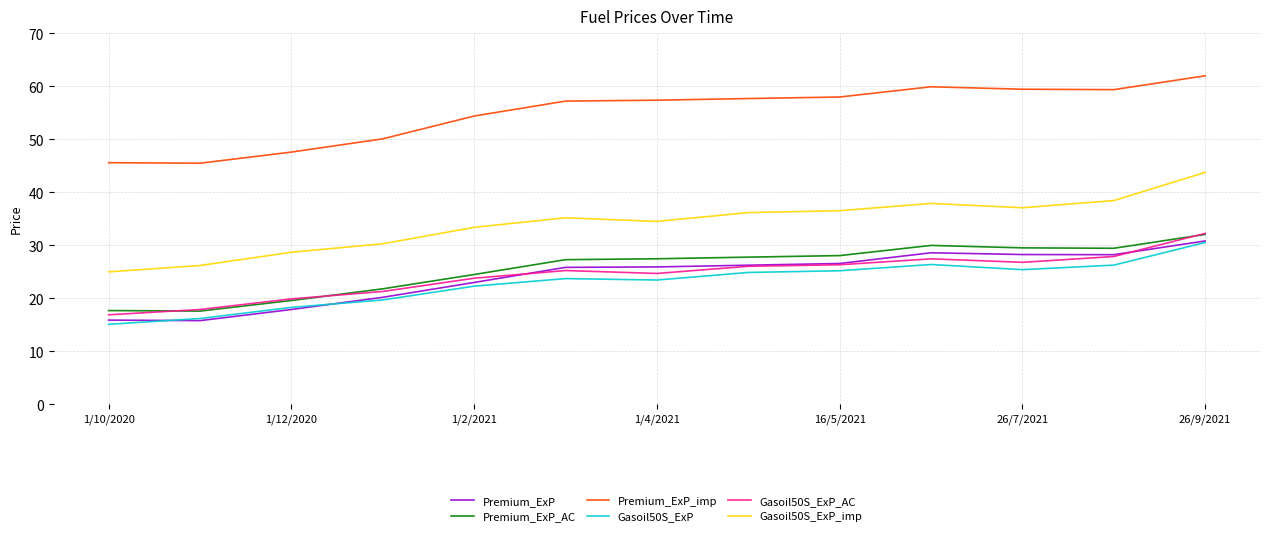

Which series has the largest range (max minus min)?

Gasoil50S_ExP_imp